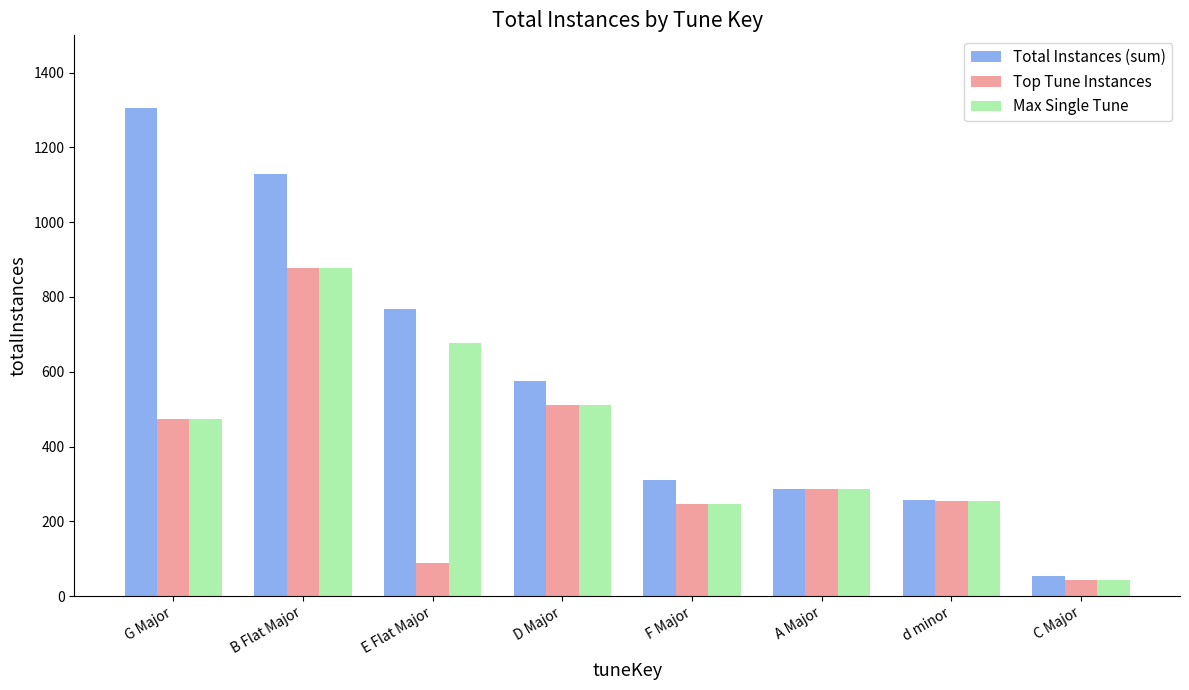

Which series has the widest spread of values?

Total Instances (sum)